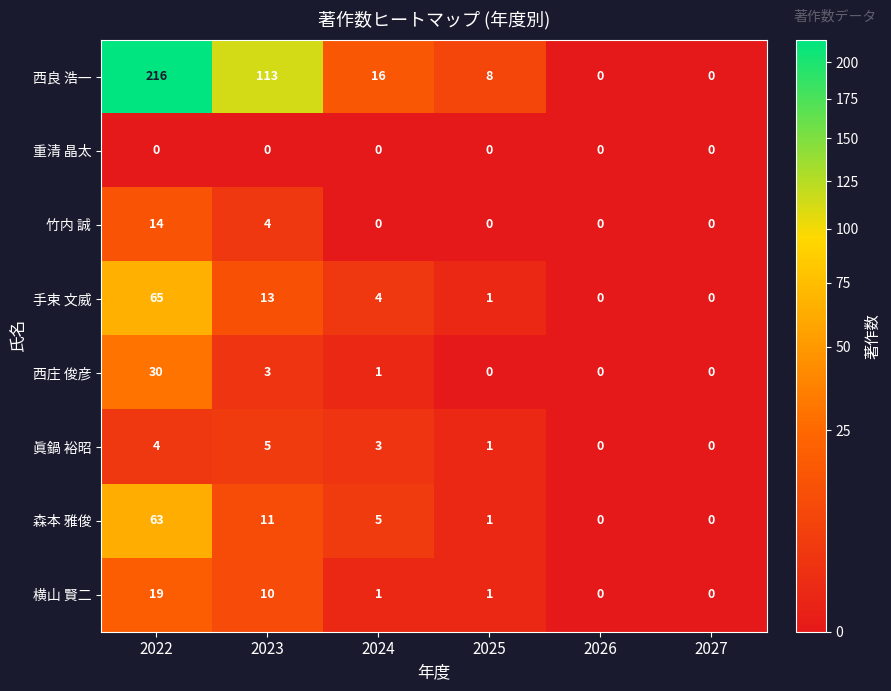

What is the approximate value of 西庄 俊彦 at 2023, to the nearest 5?

5